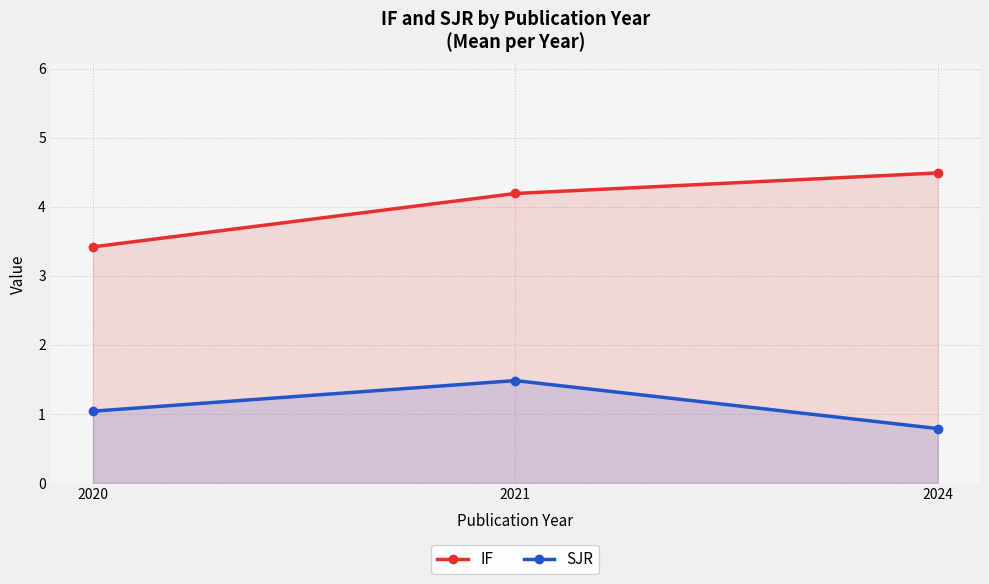

At which label is SJR closest to 1?

2020